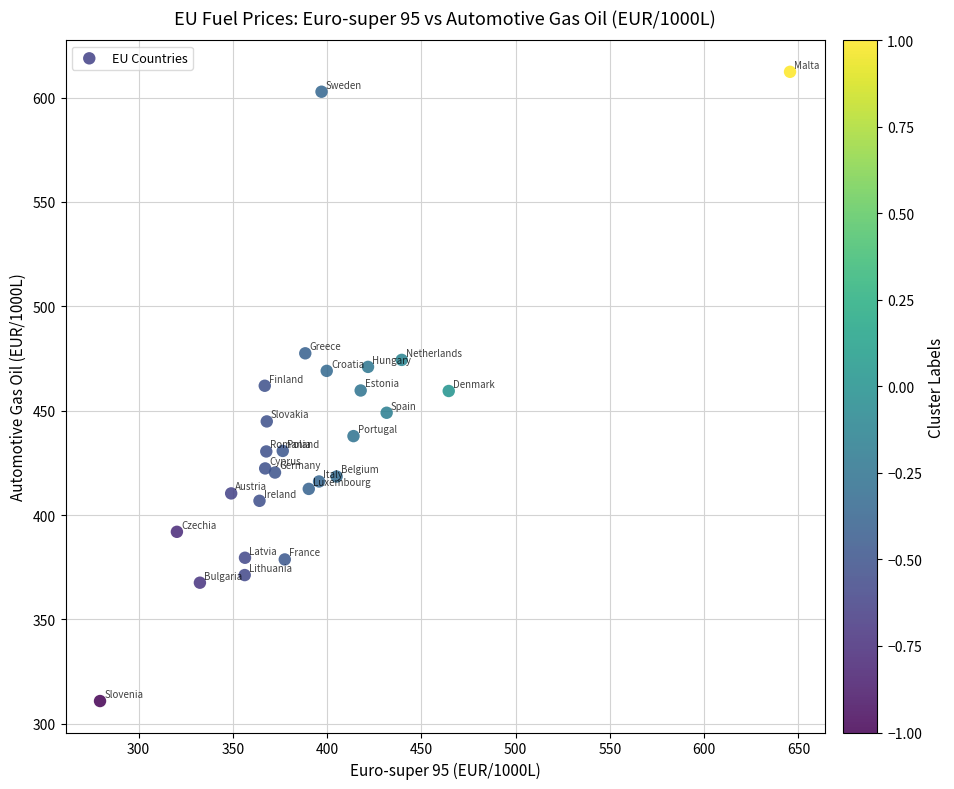

What is the range of Y values (max minus min)?

301.5